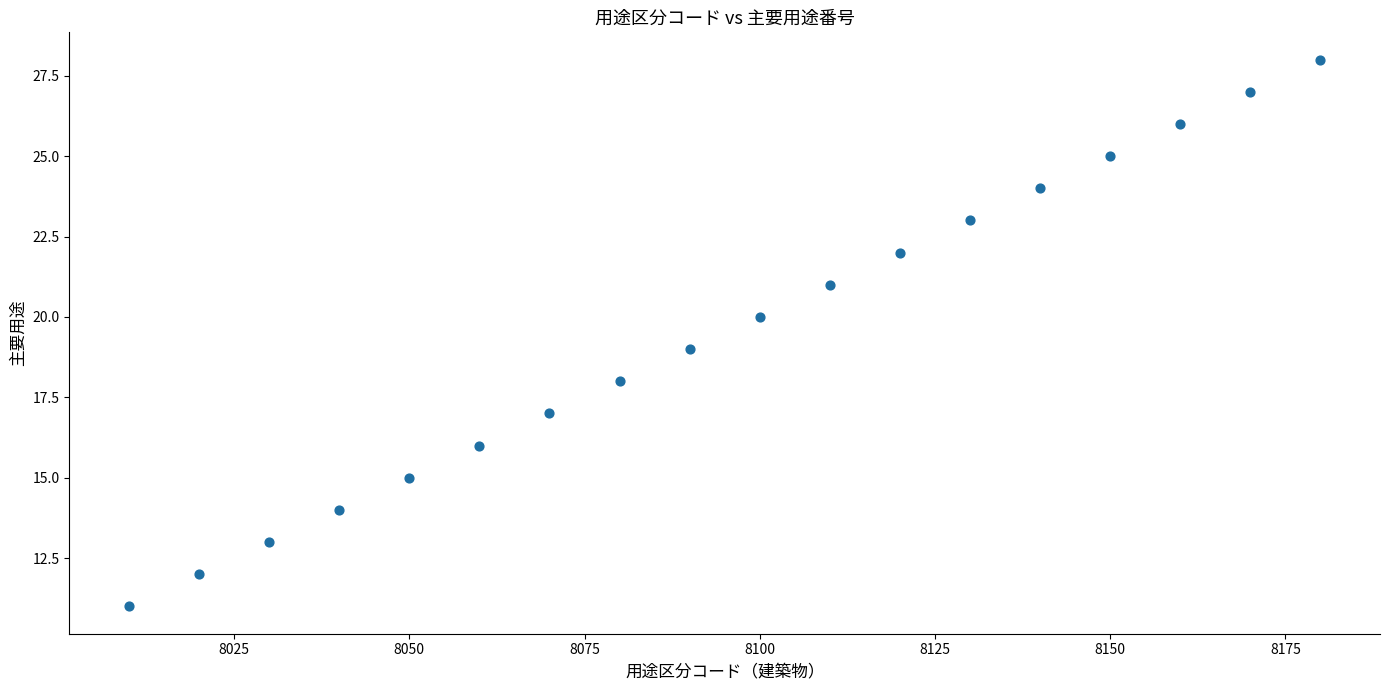

What is the range of Y values (max minus min)?

17